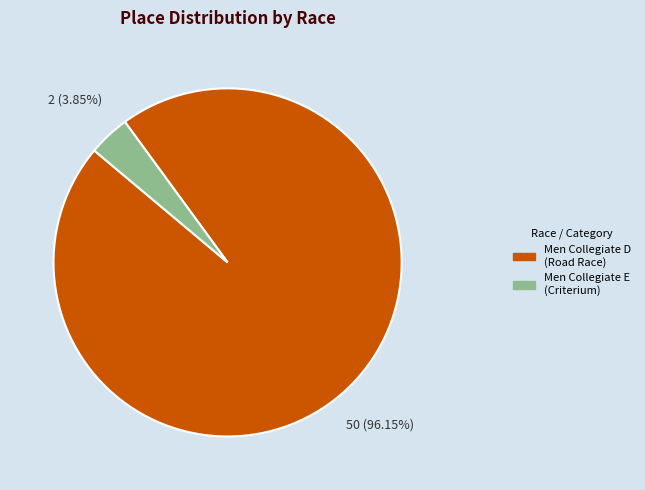

Which slice is the largest?

Men Collegiate D (Road Race)